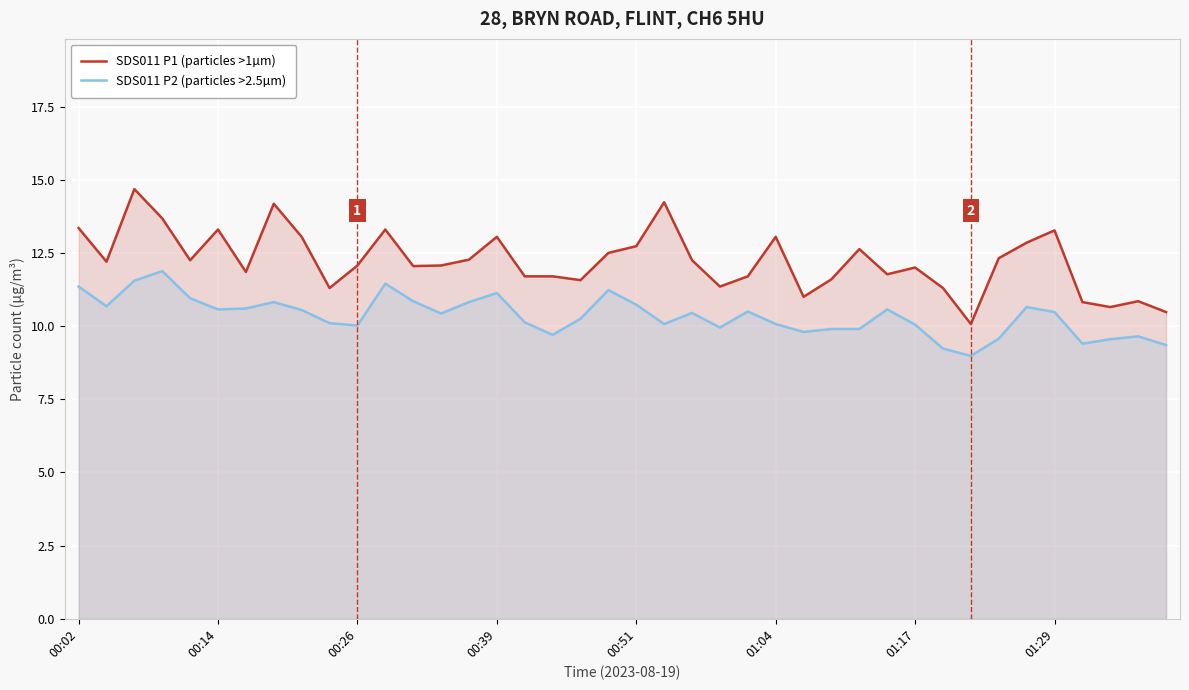

What is the sum of the SDS011 P1 (particles >1µm) values at 28 and 34?

25.5